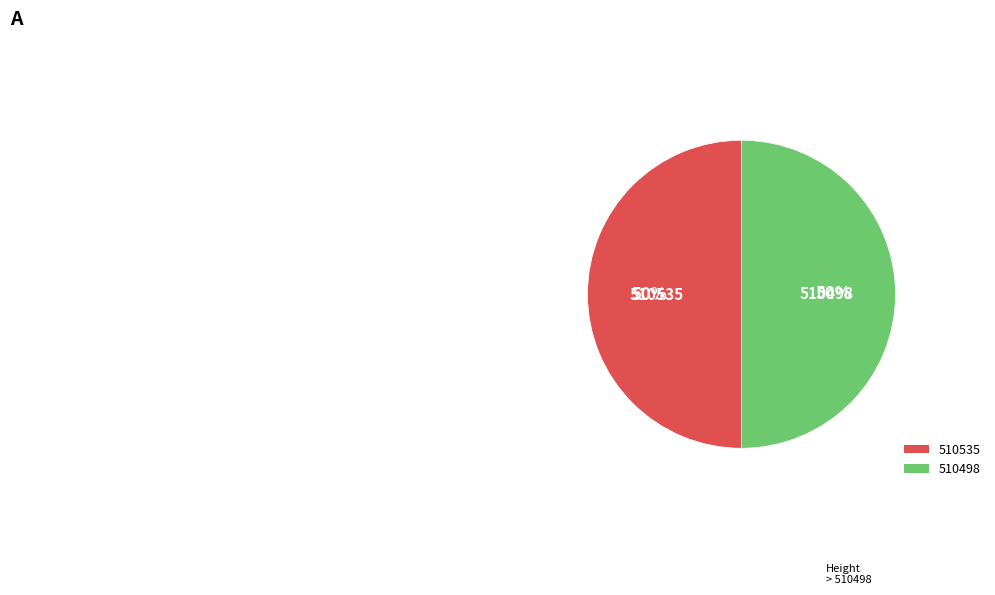

Is the sum of 510535 and 510498 greater than half?

Yes